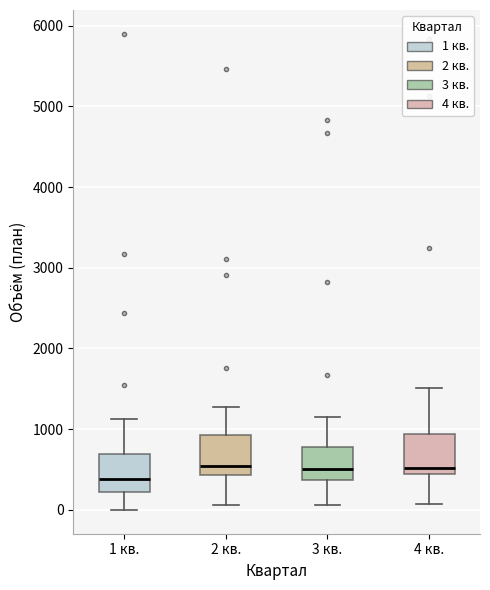

Reading left to right, transcribe this box plot: for each box, give where its median line is, the range the box spans, and where its two whiskers end, as read against the y-axis. The values are not printed on the chart, so give them approximately, as read against the axis.

1 кв.: median 400, box 200 to 700, whiskers 0 to 1100
2 кв.: median 500, box 400 to 900, whiskers 100 to 1300
3 кв.: median 500, box 400 to 800, whiskers 100 to 1200
4 кв.: median 500, box 400 to 900, whiskers 100 to 1500